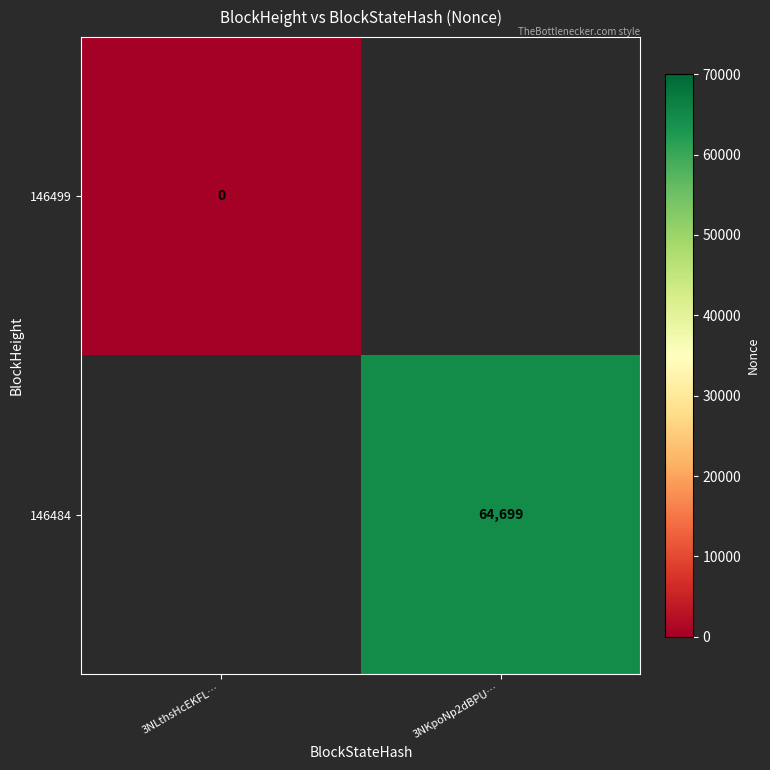

The 146484 series shows 38782 at 3NKpoNp2dBPU…. True or false?

False